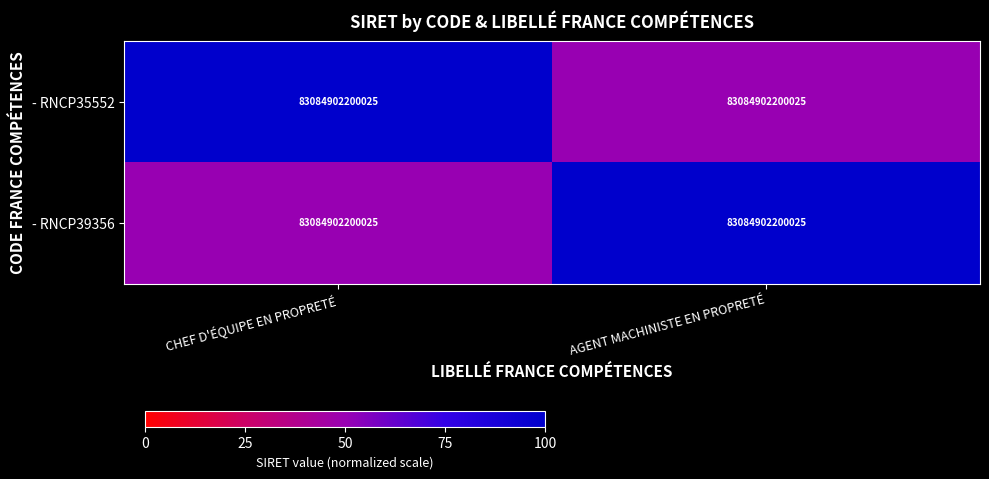

The value of - RNCP35552 at AGENT MACHINISTE EN PROPRETÉ is 50. True or false?

True